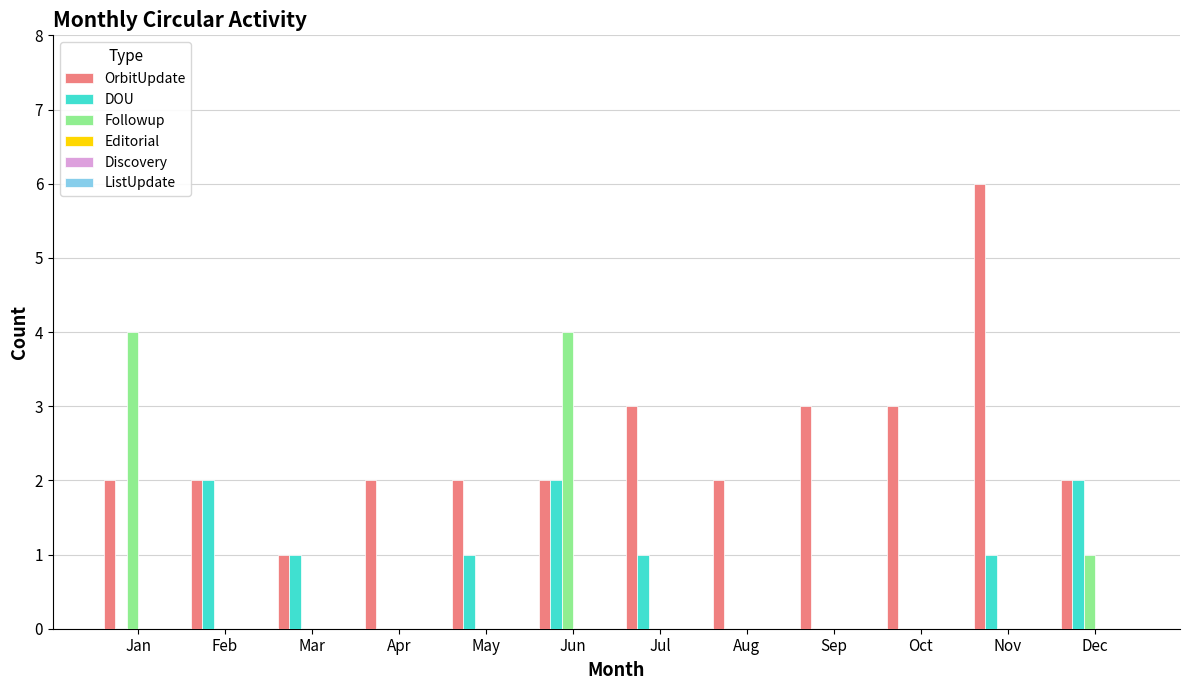

At which label does DOU first exceed 1?

Feb